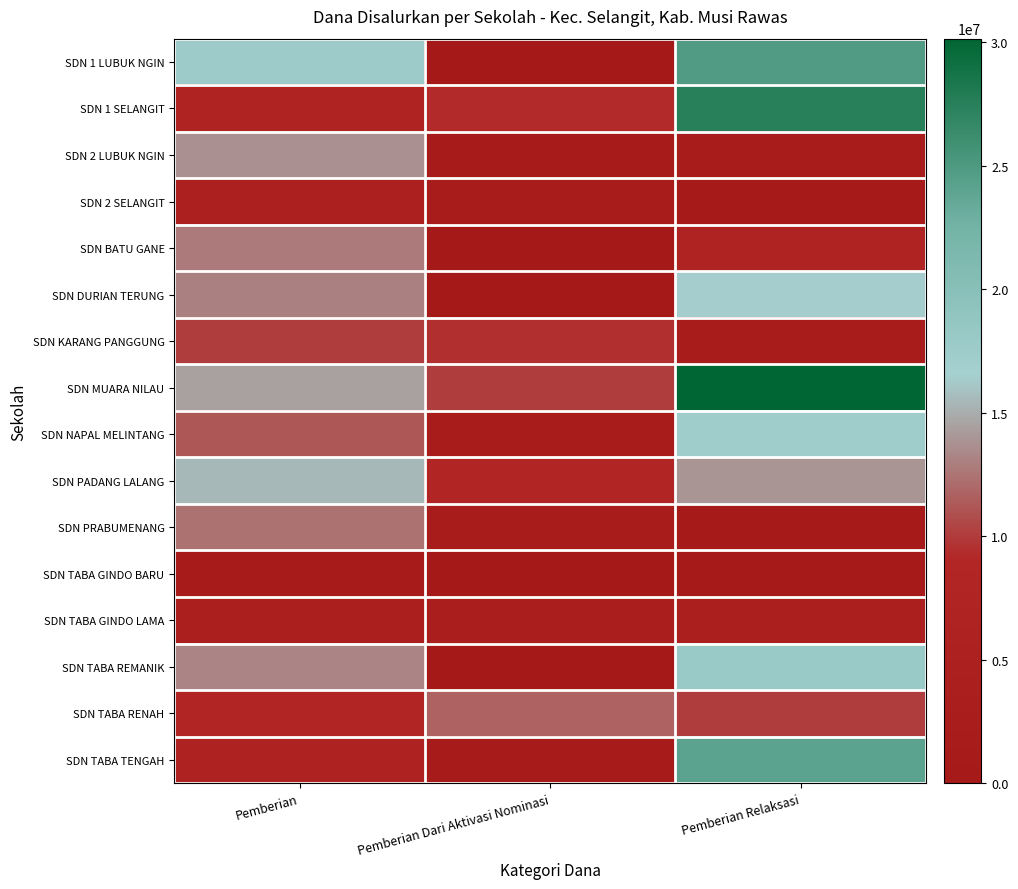

Count the number of categories in the chart.

3